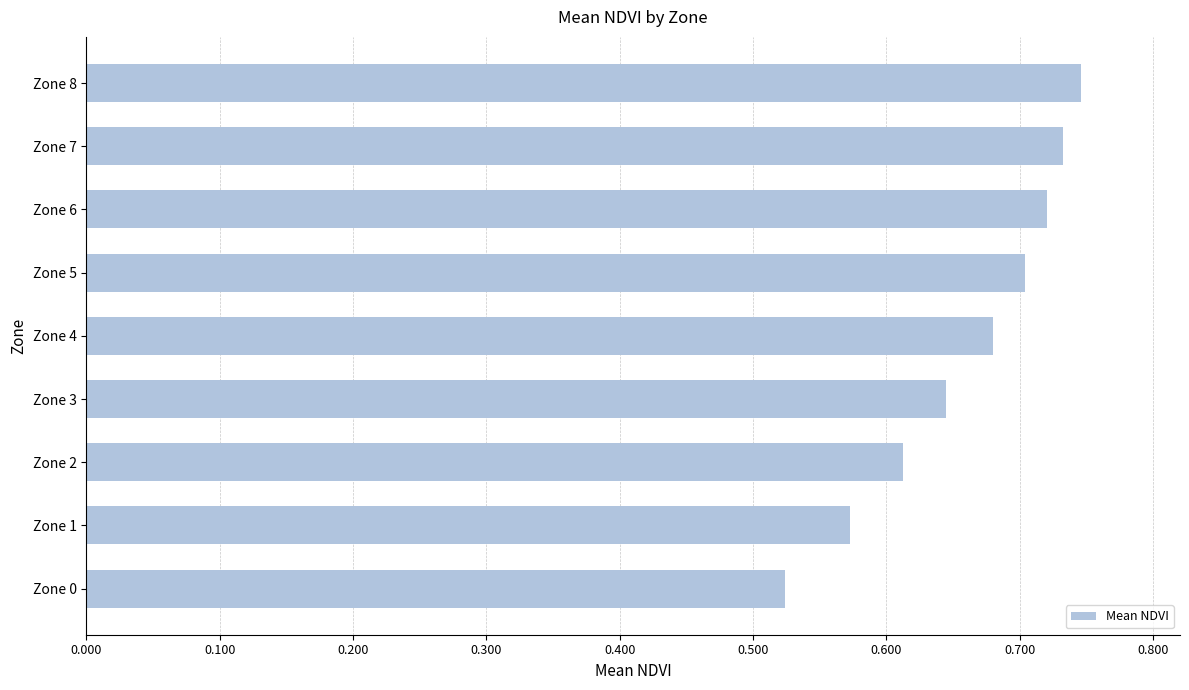

Rank the categories by value from highest to lowest.

Zone 8, Zone 7, Zone 6, Zone 5, Zone 4, Zone 3, Zone 2, Zone 1, Zone 0